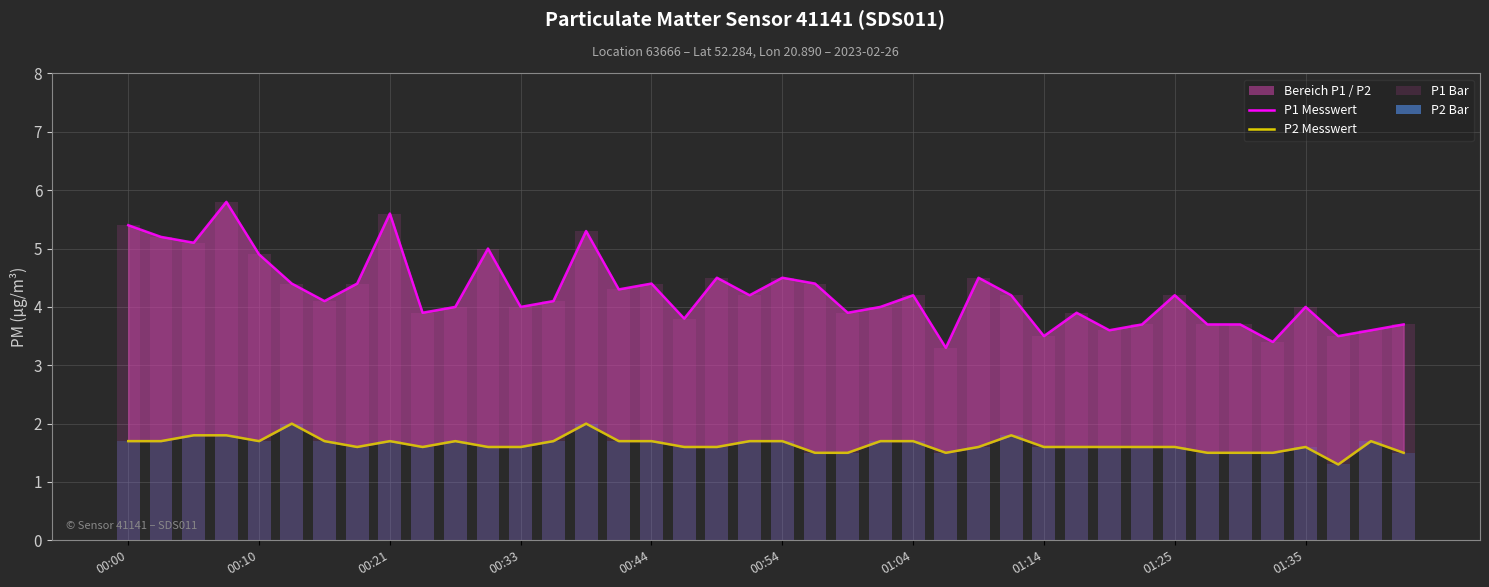

What is the difference between the maximum and minimum values in the P1 Messwert series?

2.5